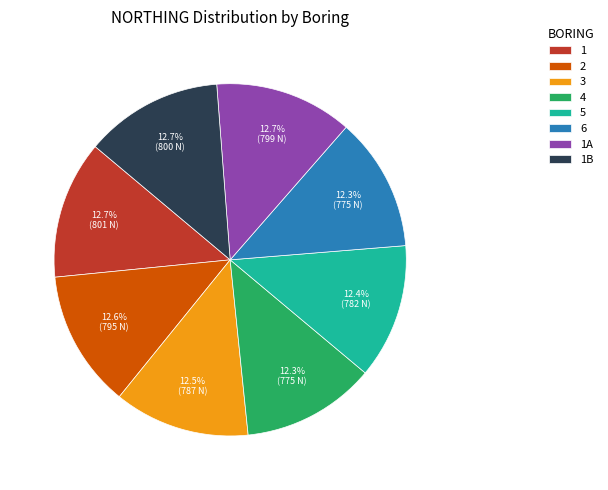

What percentage is the 6 slice, to the nearest percent?

12%